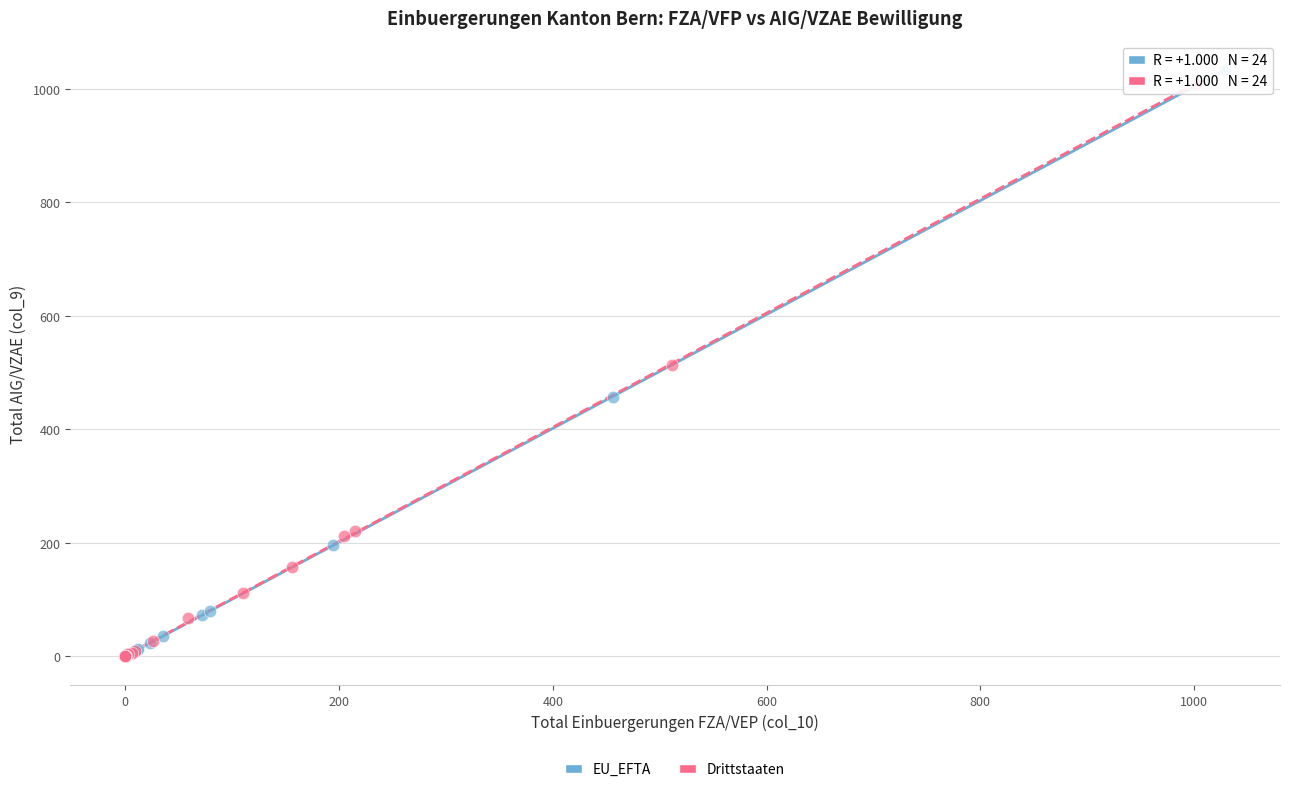

Which series has the widest spread of Y values?

EU_EFTA